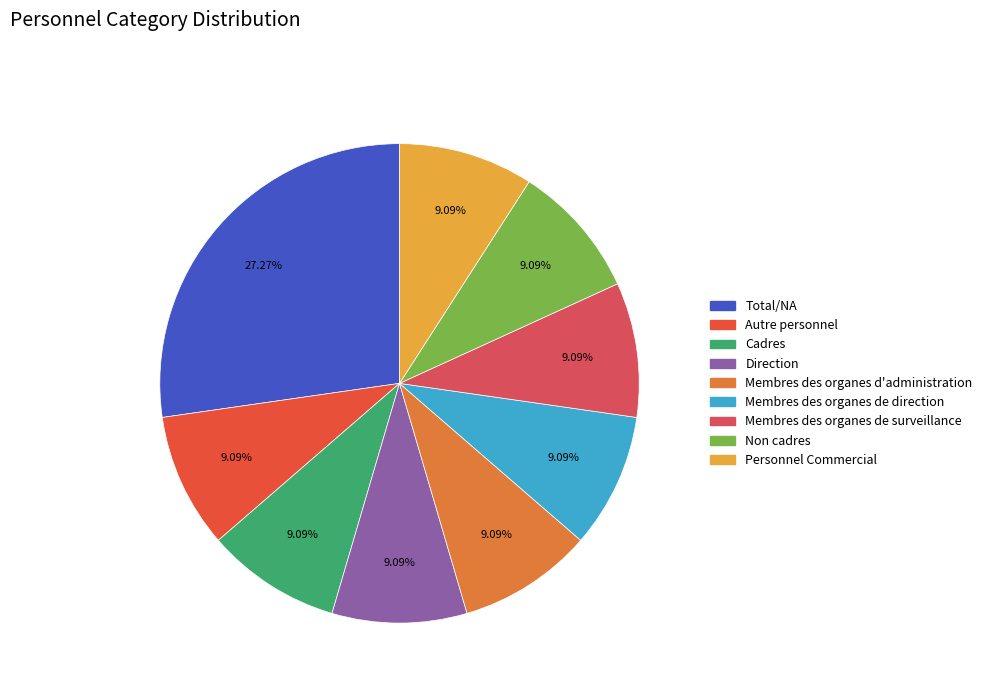

To the nearest percent, what is the average slice percentage?

11%